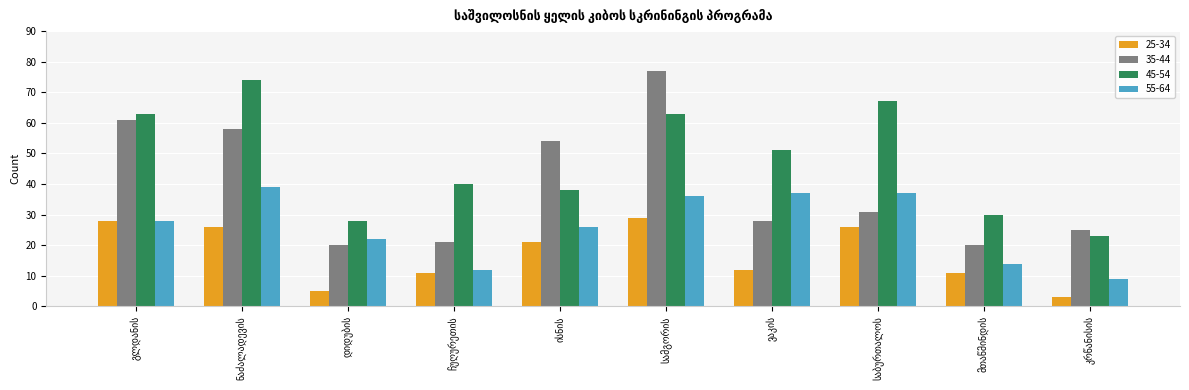

At how many categories does at least one series exceed 24?

10